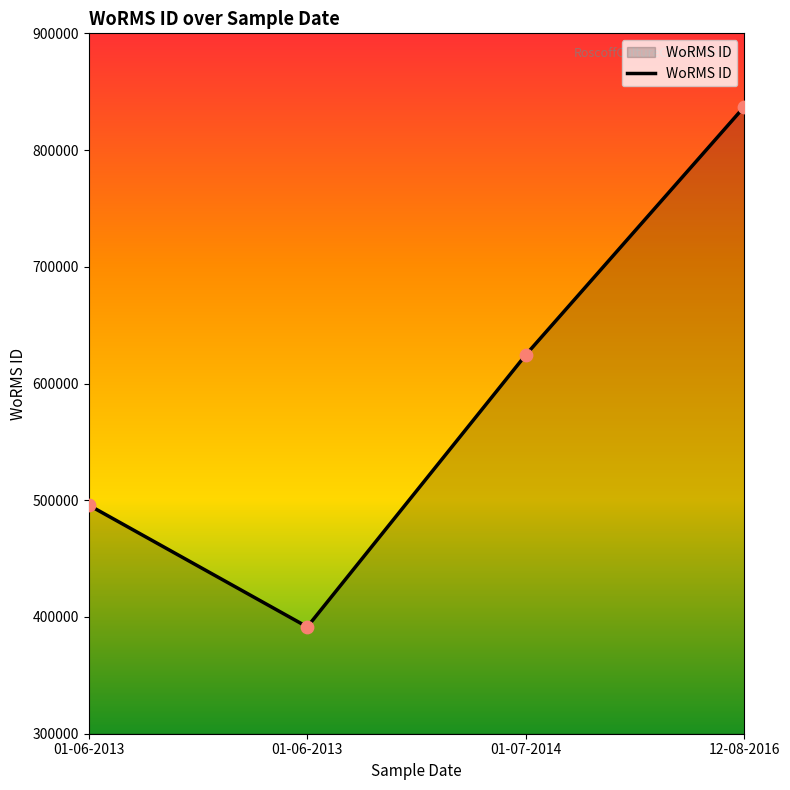

How many lines are shown in the chart?

1